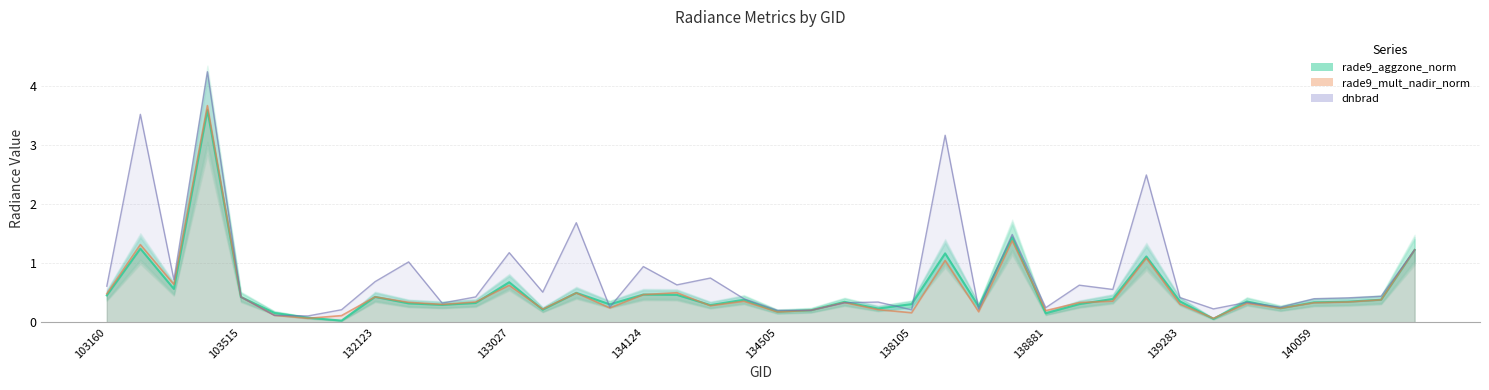

What is the average value of the rade9_aggzone_norm series?

0.5